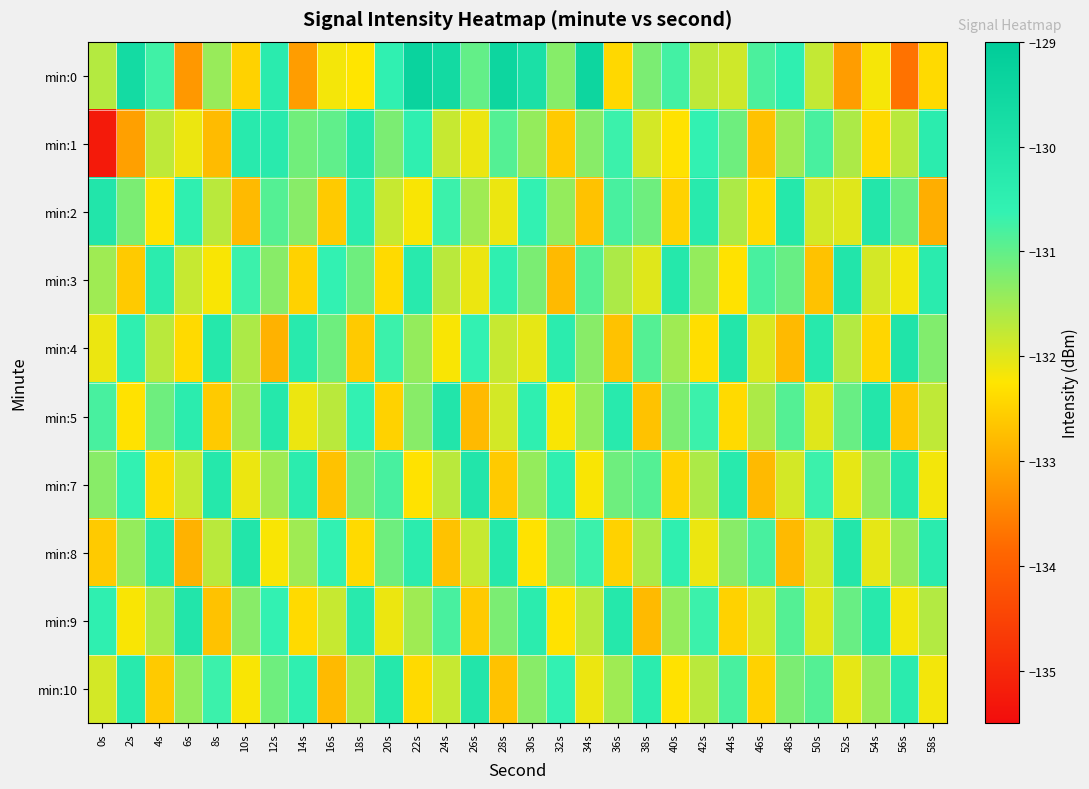

What is the spread (max minus min) of values at 14s?

2.9